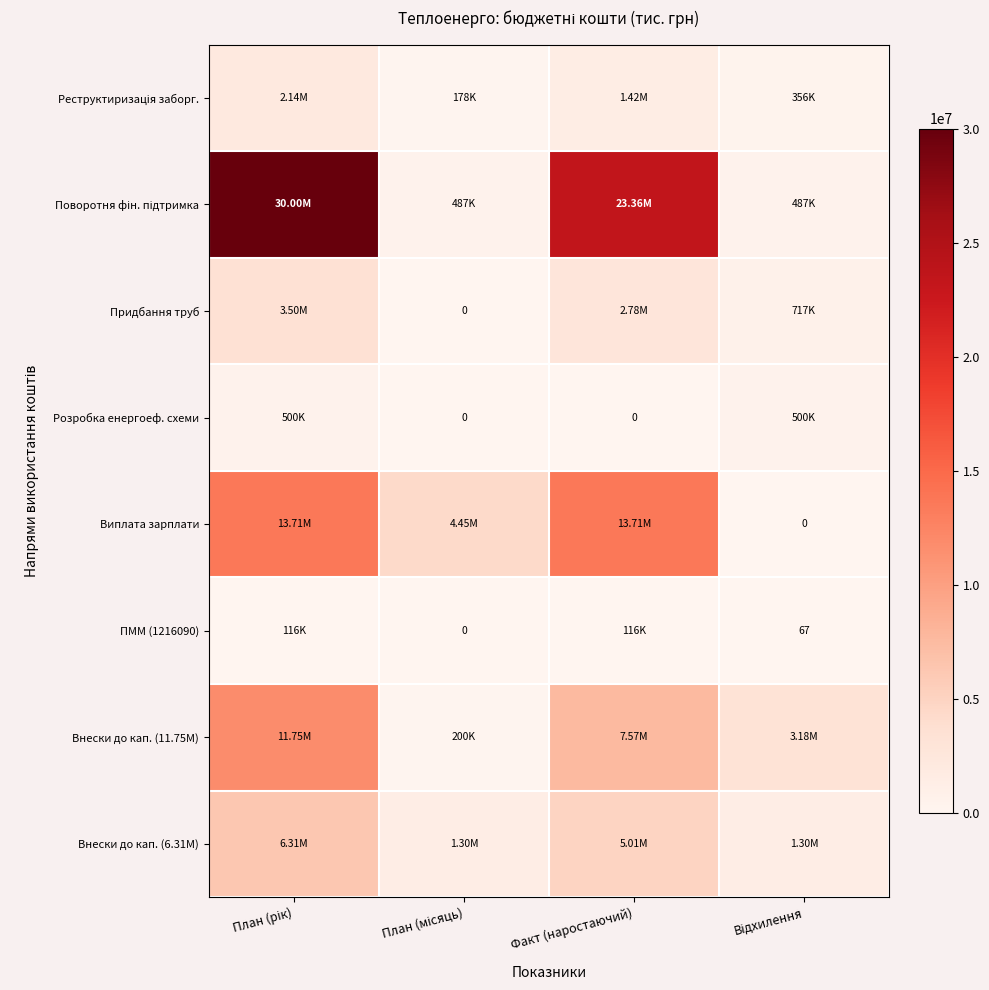

What is the difference between the highest and lowest values at План (рік)?

29883960.0